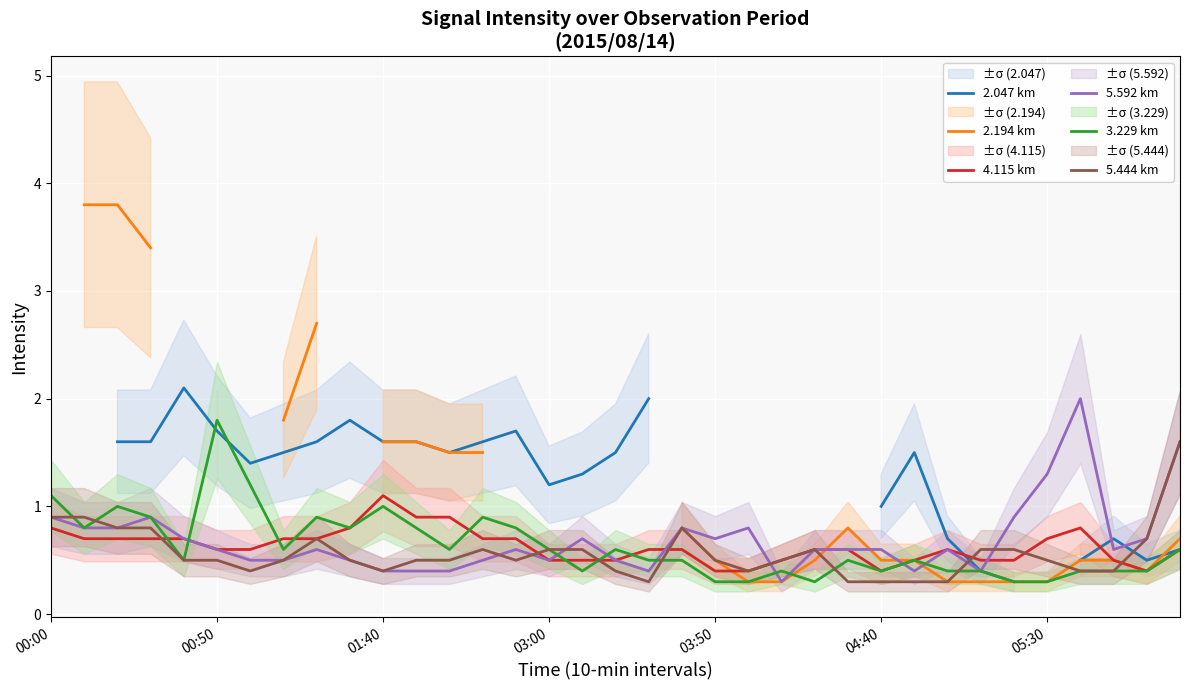

Does the chart display data point markers on the line(s)?

No